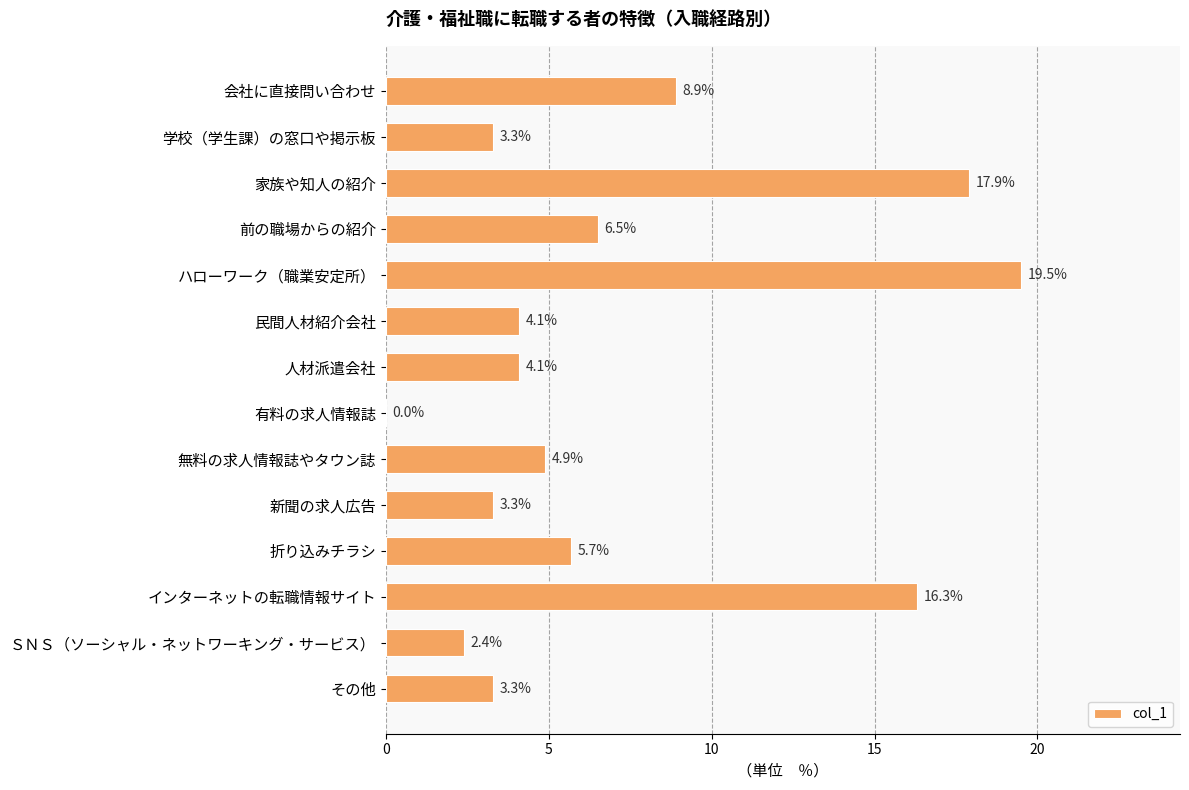

At which category does the chart reach its peak across all series?

ハローワーク（職業安定所）